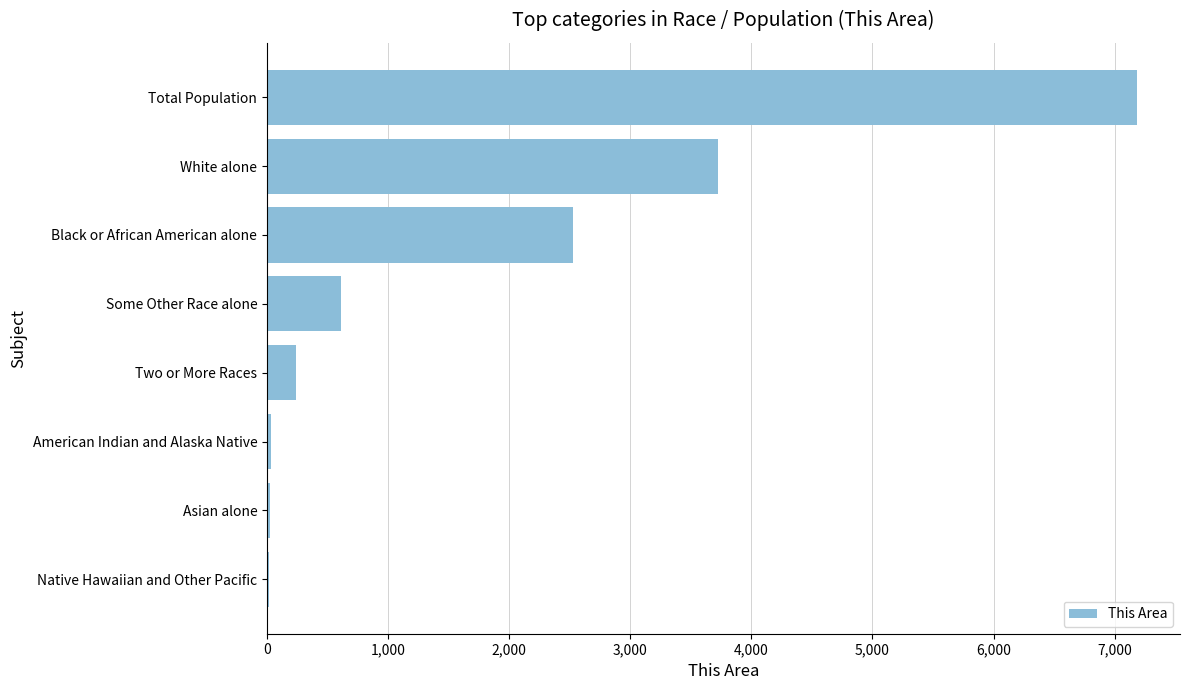

The value at Two or More Races is 243. True or false?

True